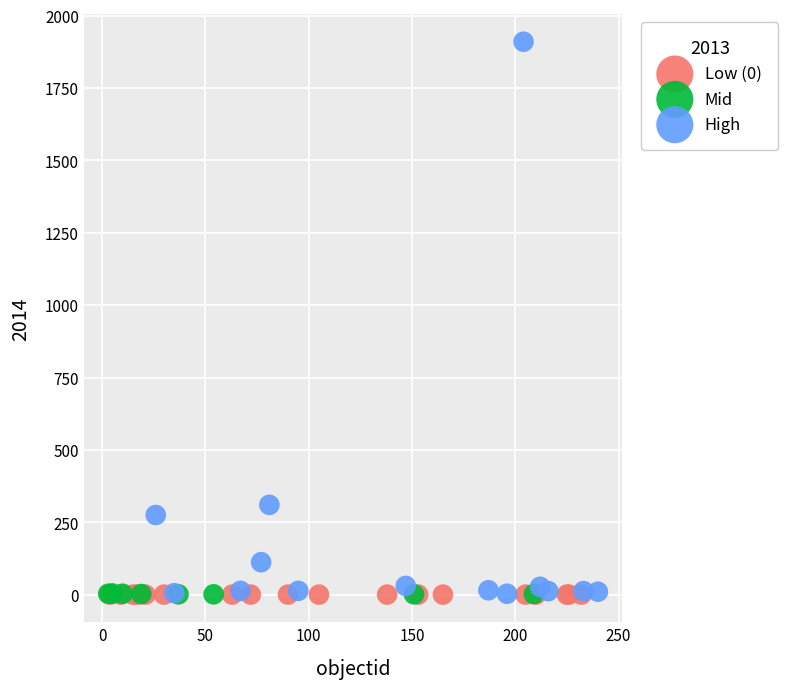

Which series contains the highest Y value?

High